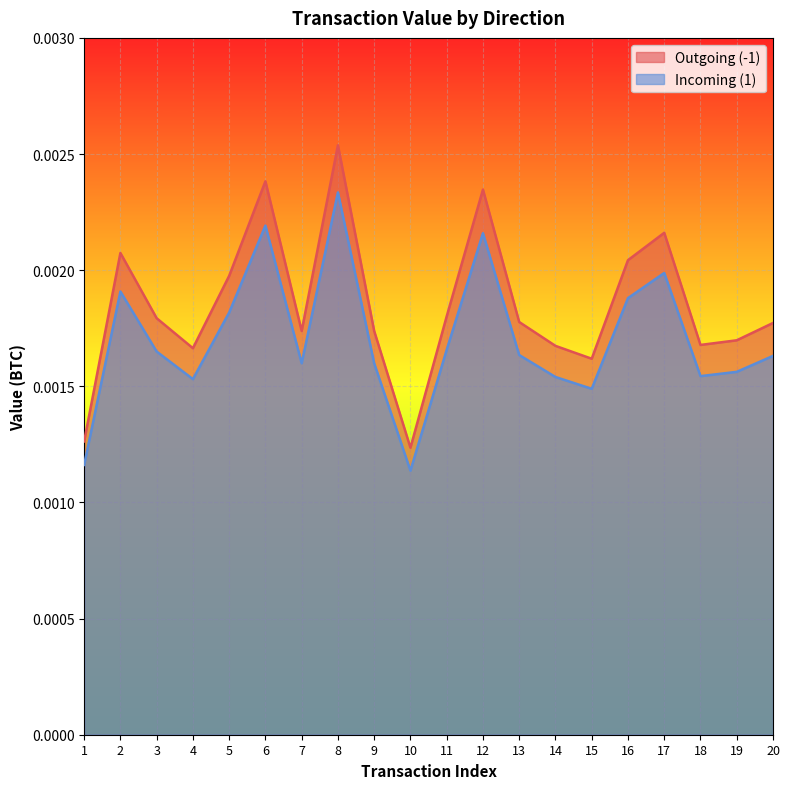

Rank the categories by Outgoing (-1) value from lowest to highest.

10, 1, 15, 4, 14, 18, 19, 9, 7, 20, 13, 3, 11, 5, 16, 2, 17, 12, 6, 8